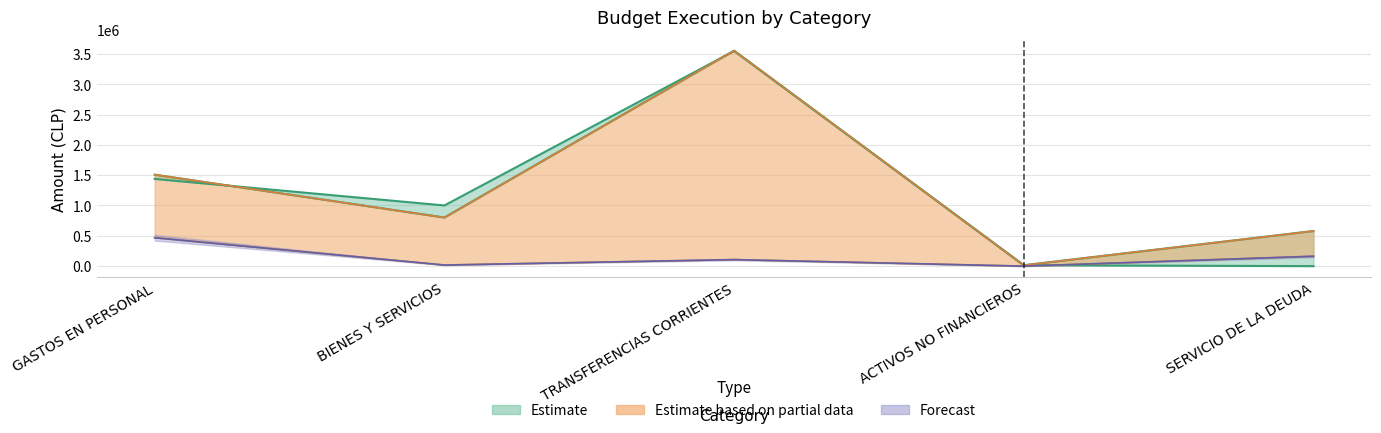

How many data points does each series have?

5